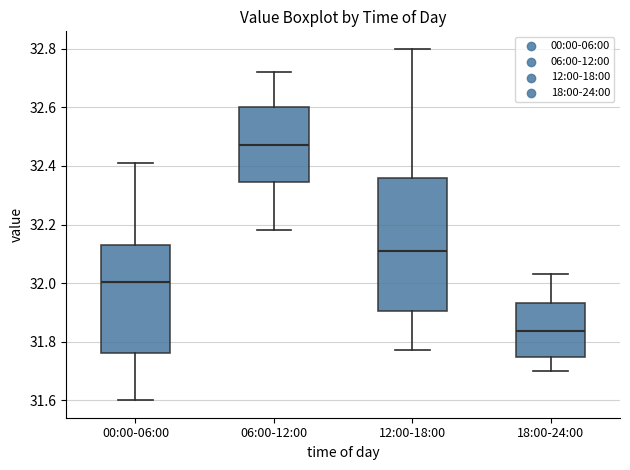

Comparing the boxes themselves (not the whiskers), which one is the tallest?

12:00-18:00